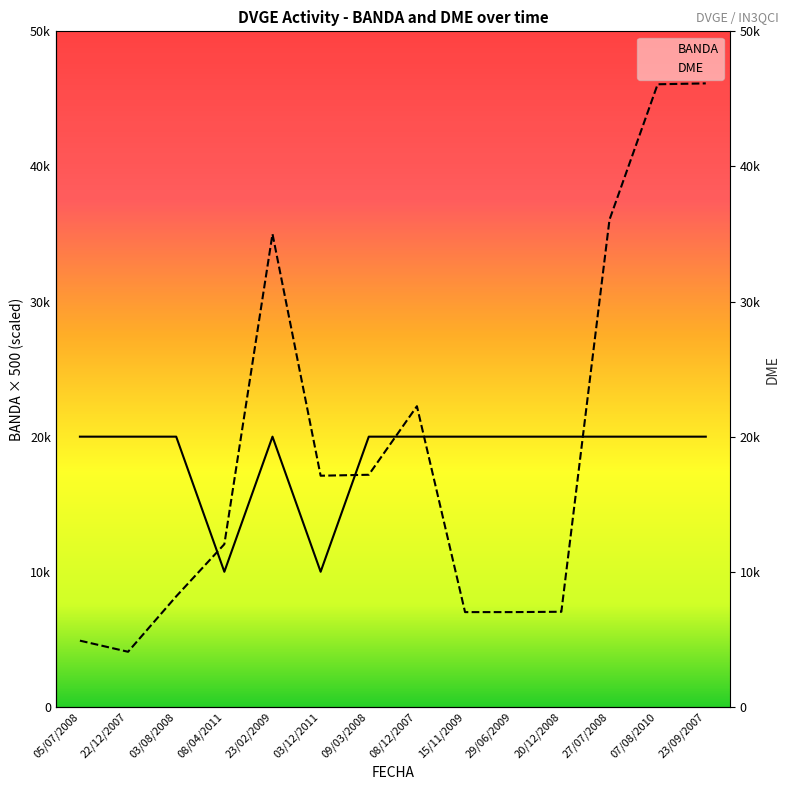

What is the difference between the second highest and minimum values in the BANDA series?

10000